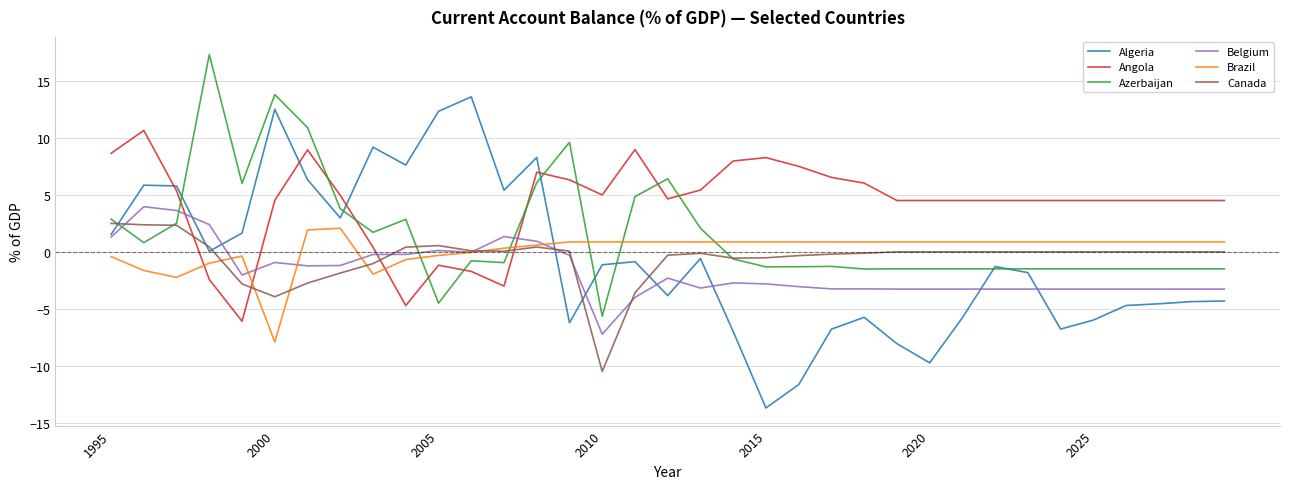

What is the minimum value for Algeria?

-13.7